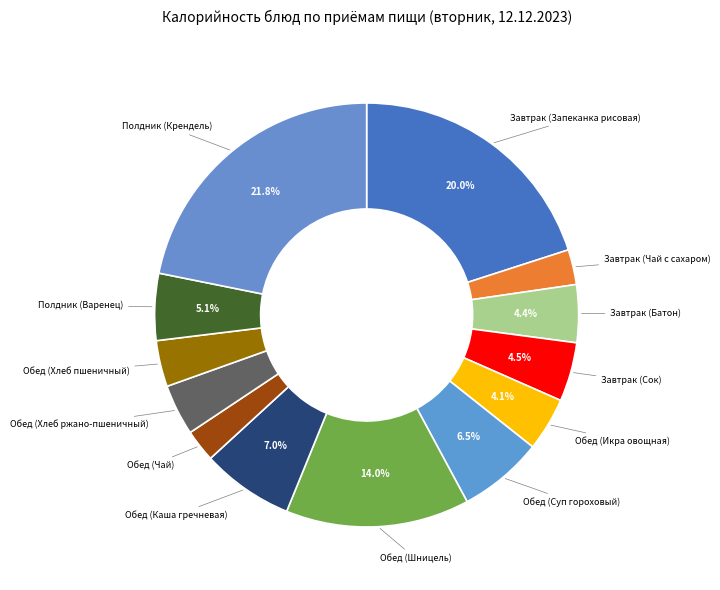

Which category has the biggest portion of the pie?

Полдник (Крендель)